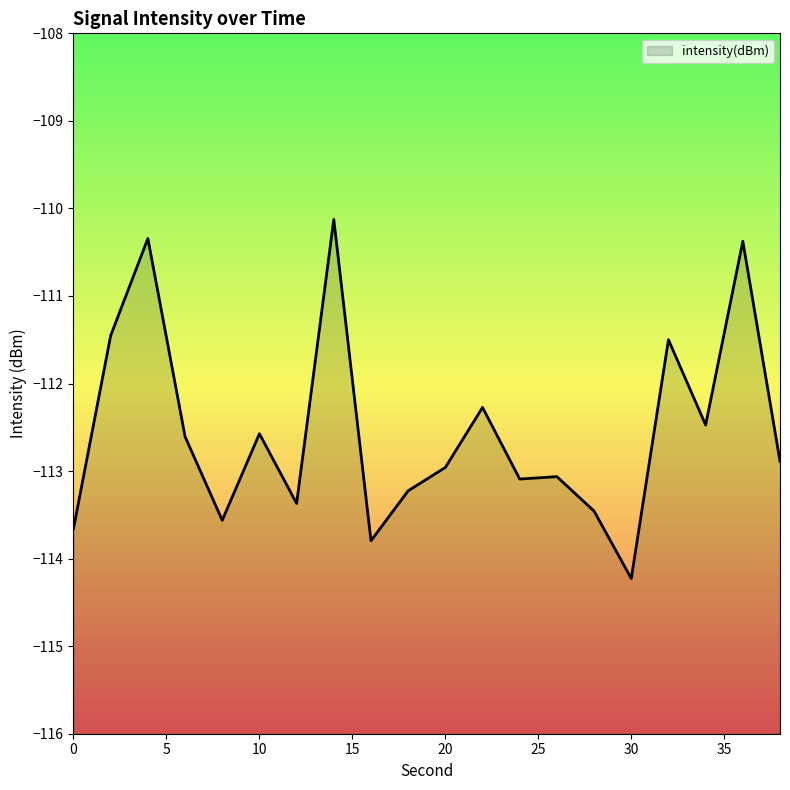

At which label does the data first exceed -112?

2